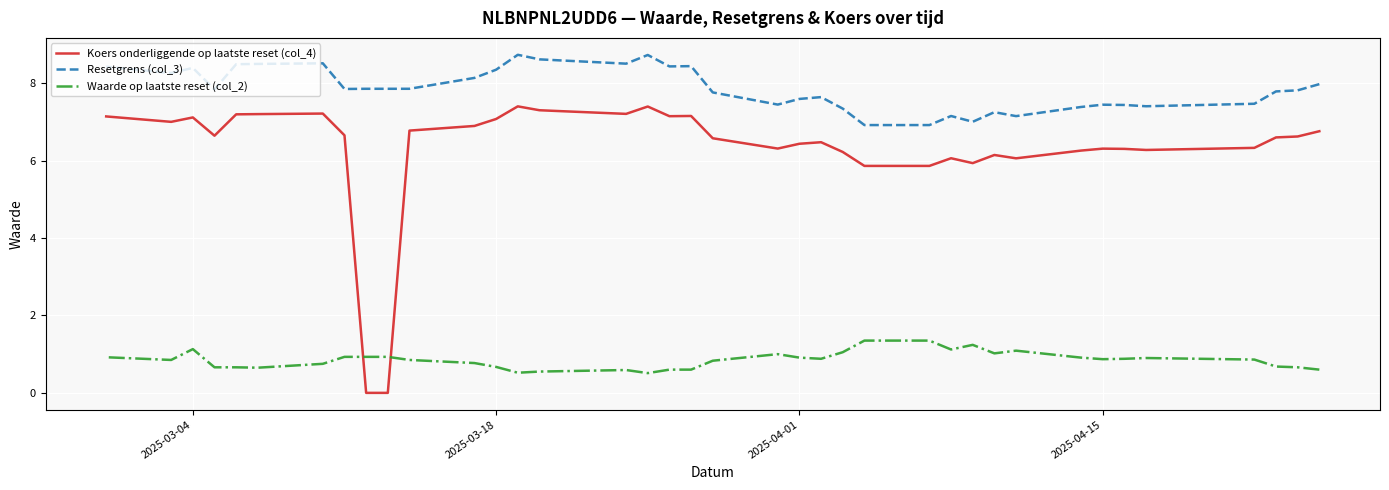

How many series are shown in this chart?

3